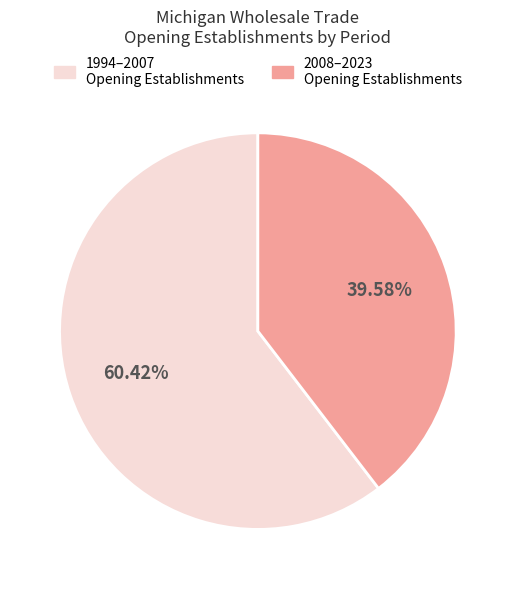

How many slices are in this pie chart?

2